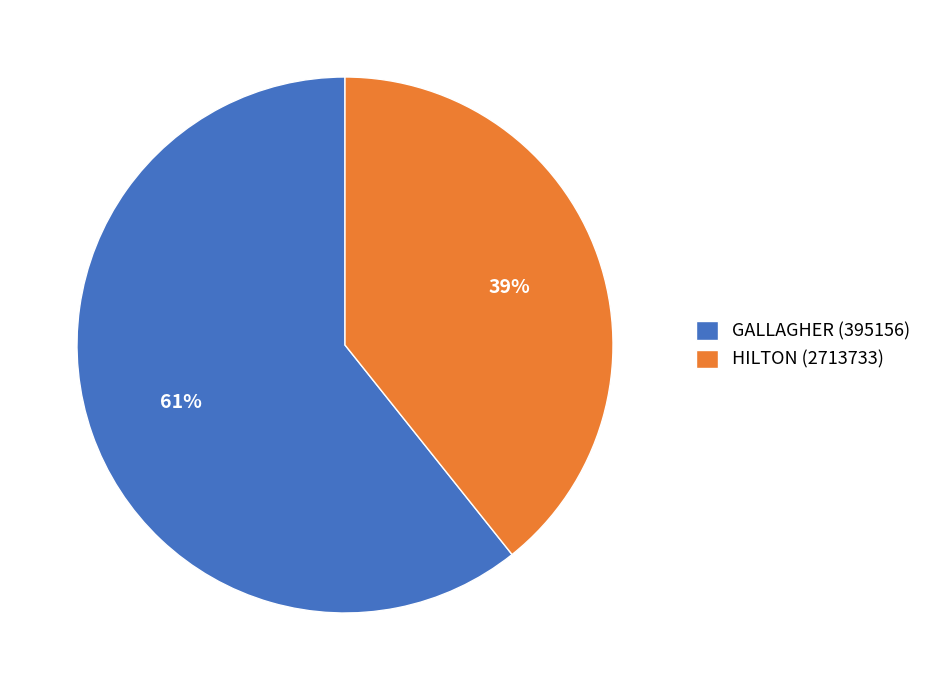

To the nearest percent, what is the combined percentage of GALLAGHER (395156) and HILTON (2713733)?

100%